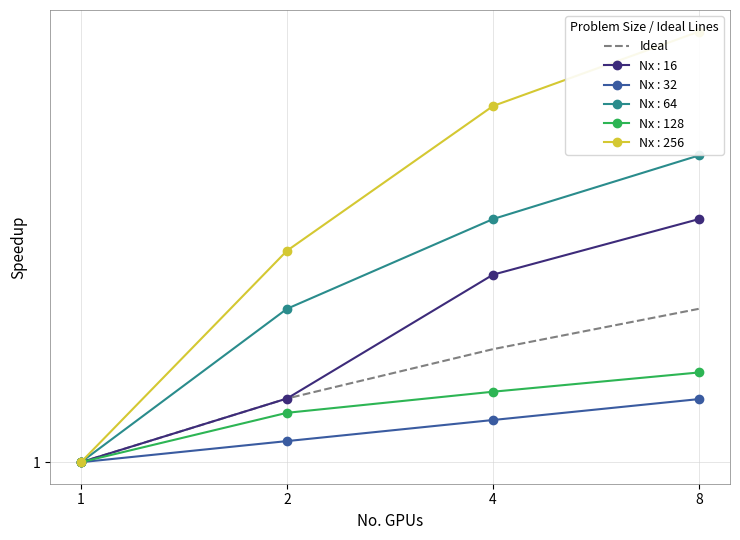

Is this an area chart (filled region under the line)?

No